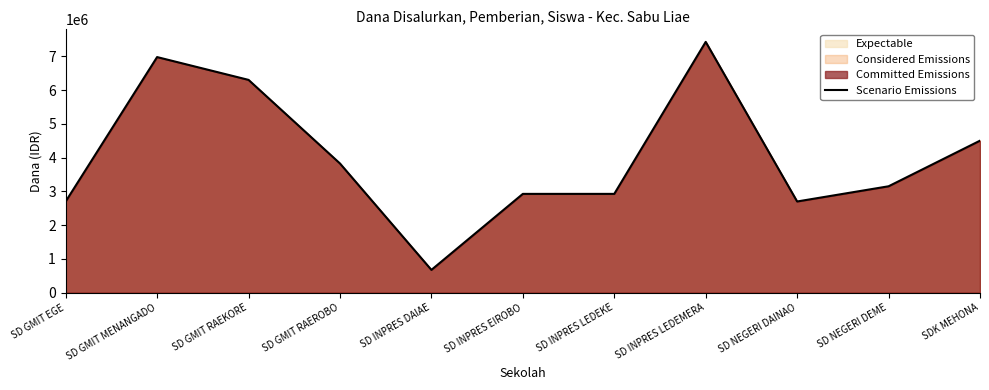

How many series are shown in this chart?

1